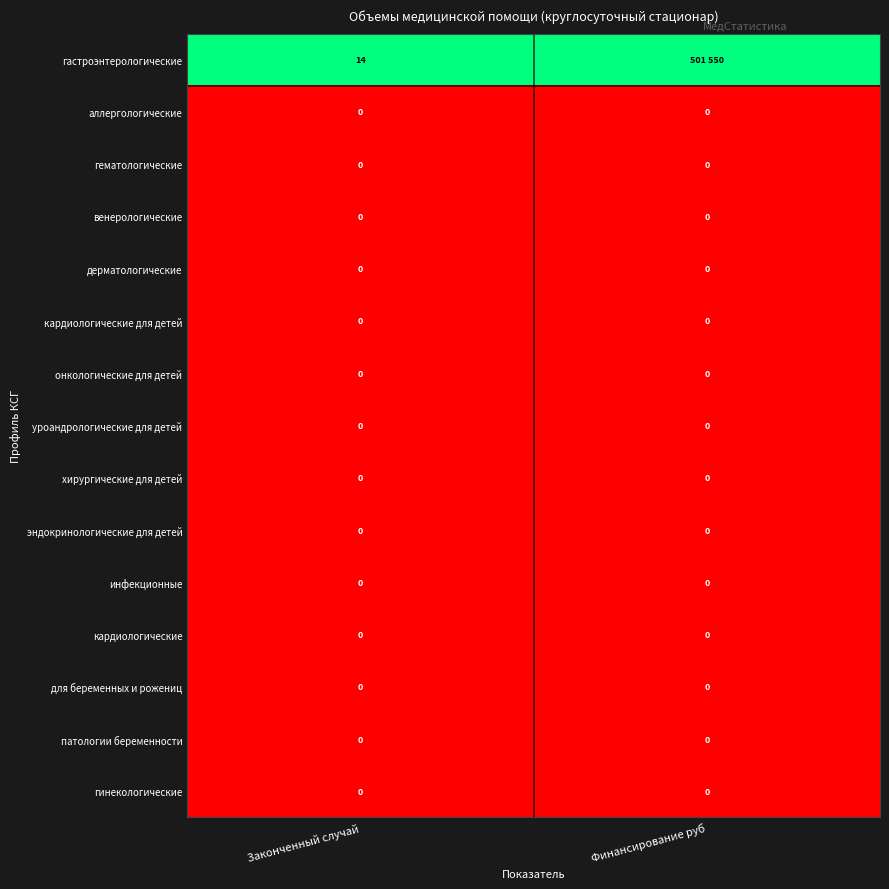

What is the difference between the highest and lowest values at Законченный случай?

14